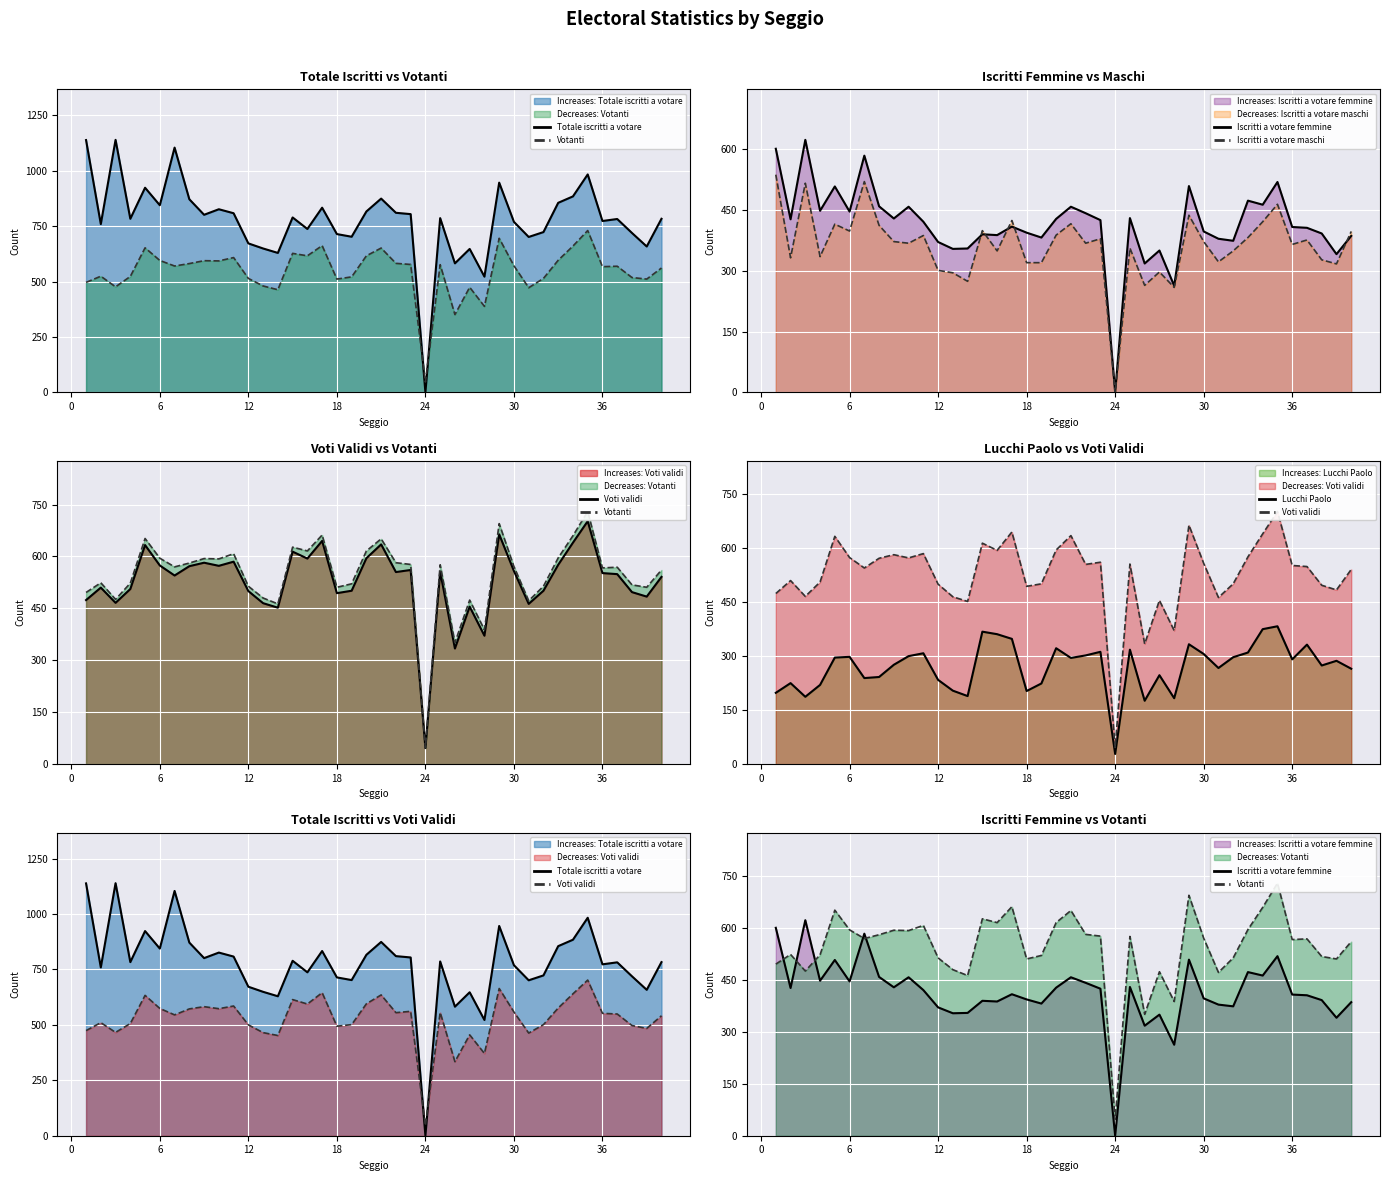

What is the value of the Voti validi point at the 21st from the left?

635